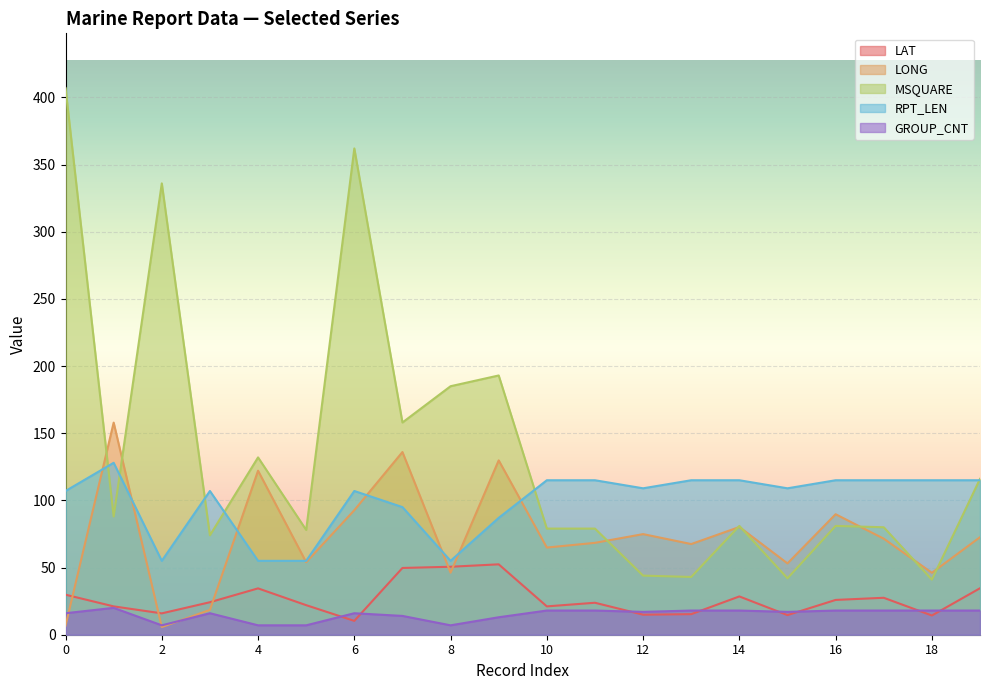

Where do MSQUARE and RPT_LEN first cross each other?

0 and 1